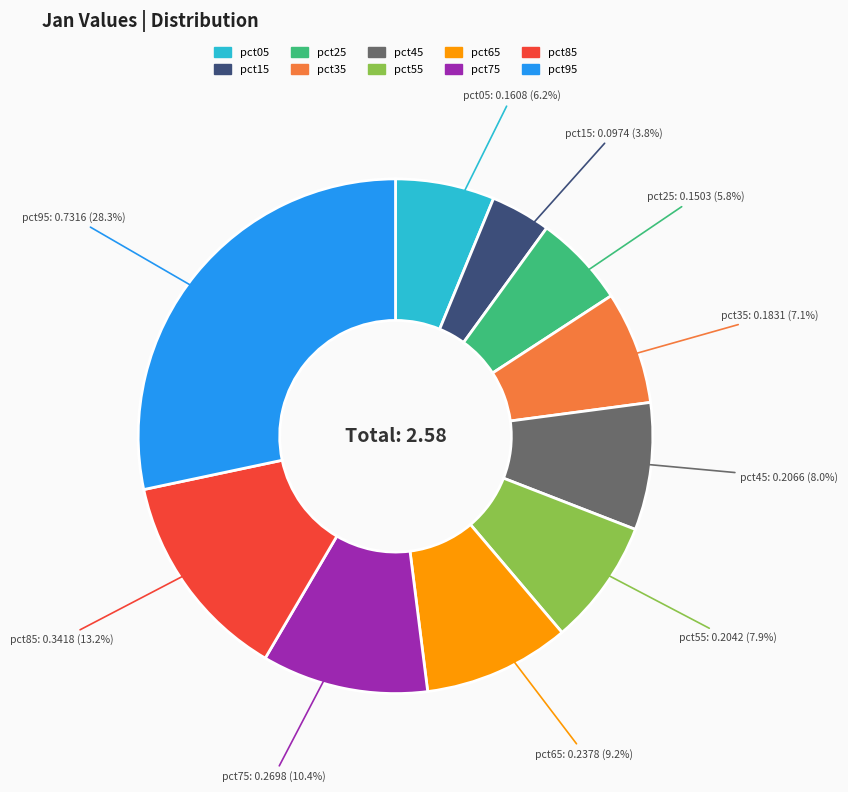

Is pct55 the majority of the pie?

No